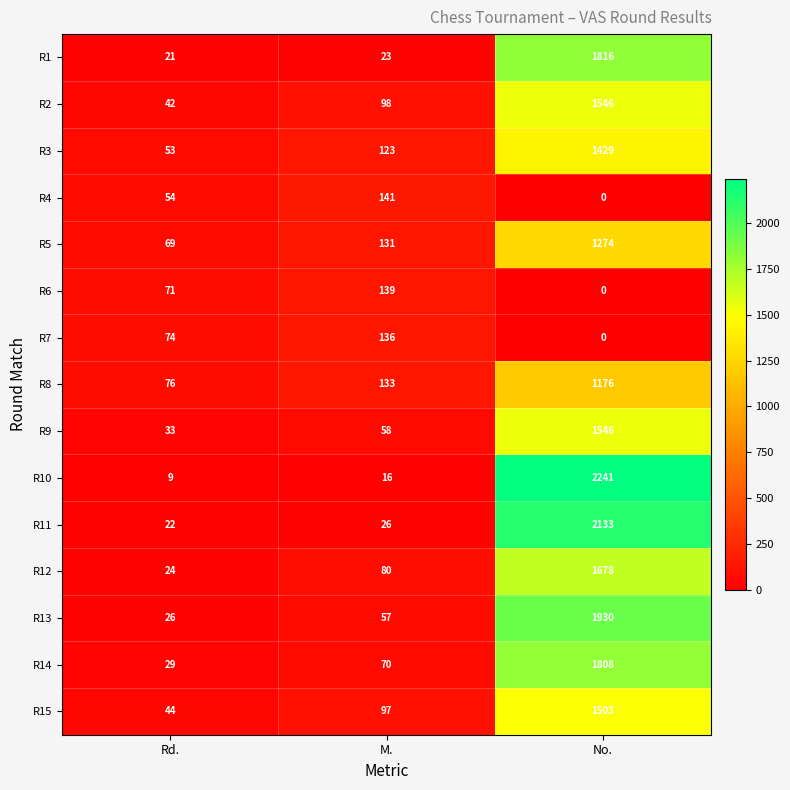

What is the greatest value displayed?

2241